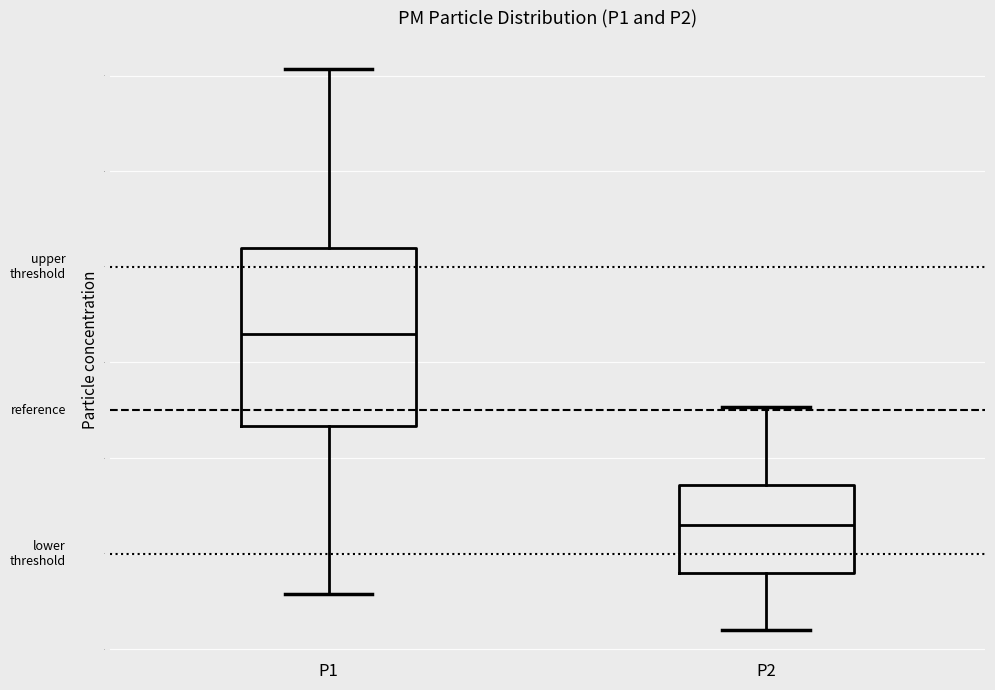

Reading left to right, transcribe this box plot: for each box, give where its median line is, the range the box spans, and where its two whiskers end, as read against the y-axis. The values are not printed on the chart, so give them approximately, as read against the axis.

P1: median 4.3, box 3.3 to 5.2, whiskers 1.6 to 7.1
P2: median 2.3, box 1.8 to 2.7, whiskers 1.2 to 3.5